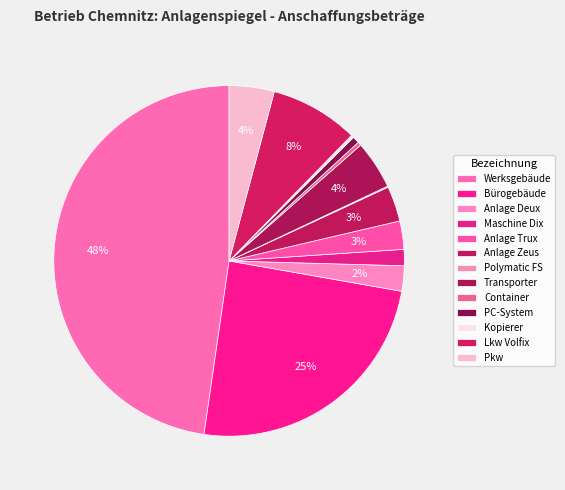

Which category has the biggest portion of the pie?

Werksgebäude